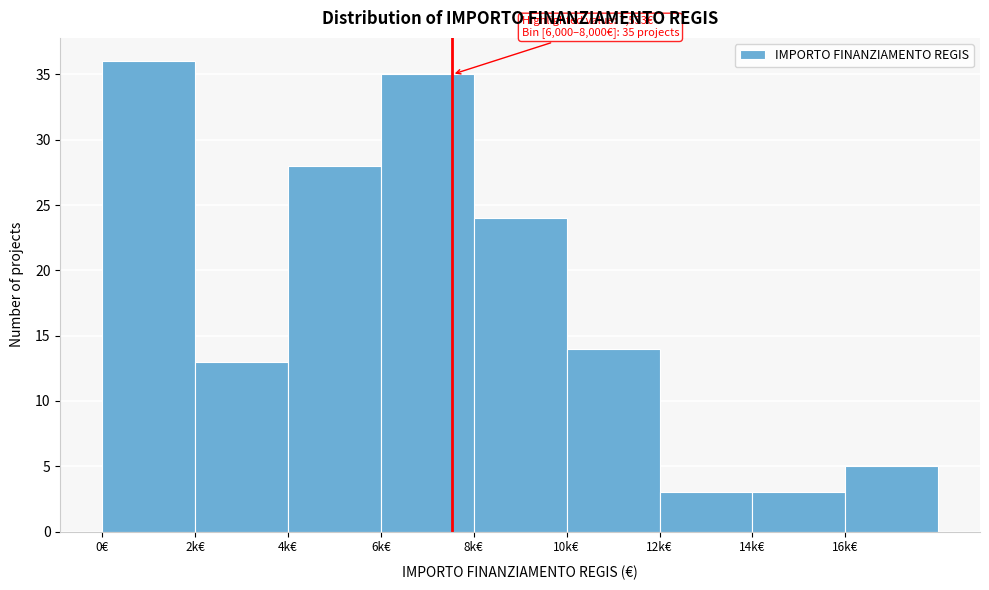

Reading right to left, what are all the values shown in this chart?

5	3	3	14	24	35	28	13	36